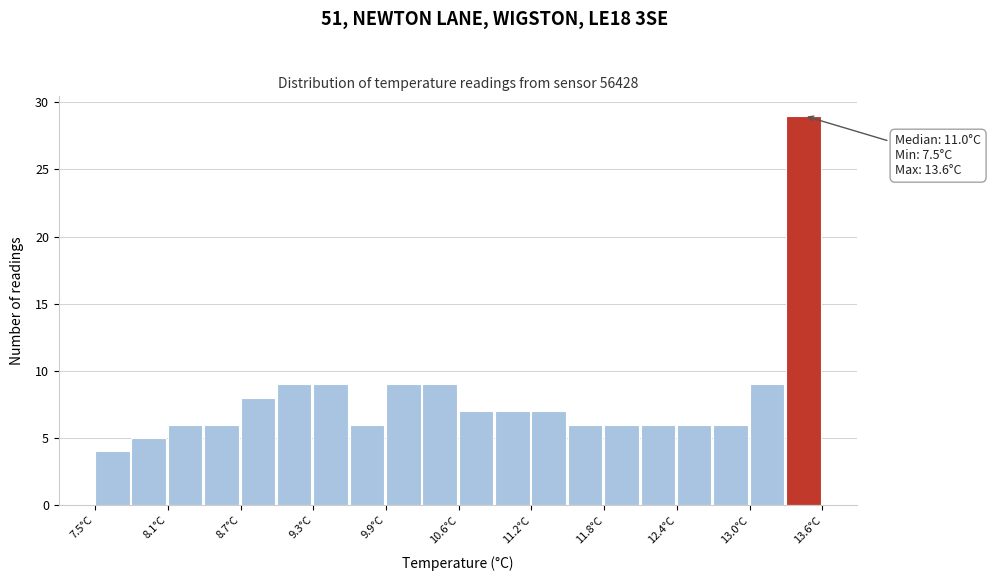

Read against the x-axis, roughly where is the centre of the tallest bar?

13.4